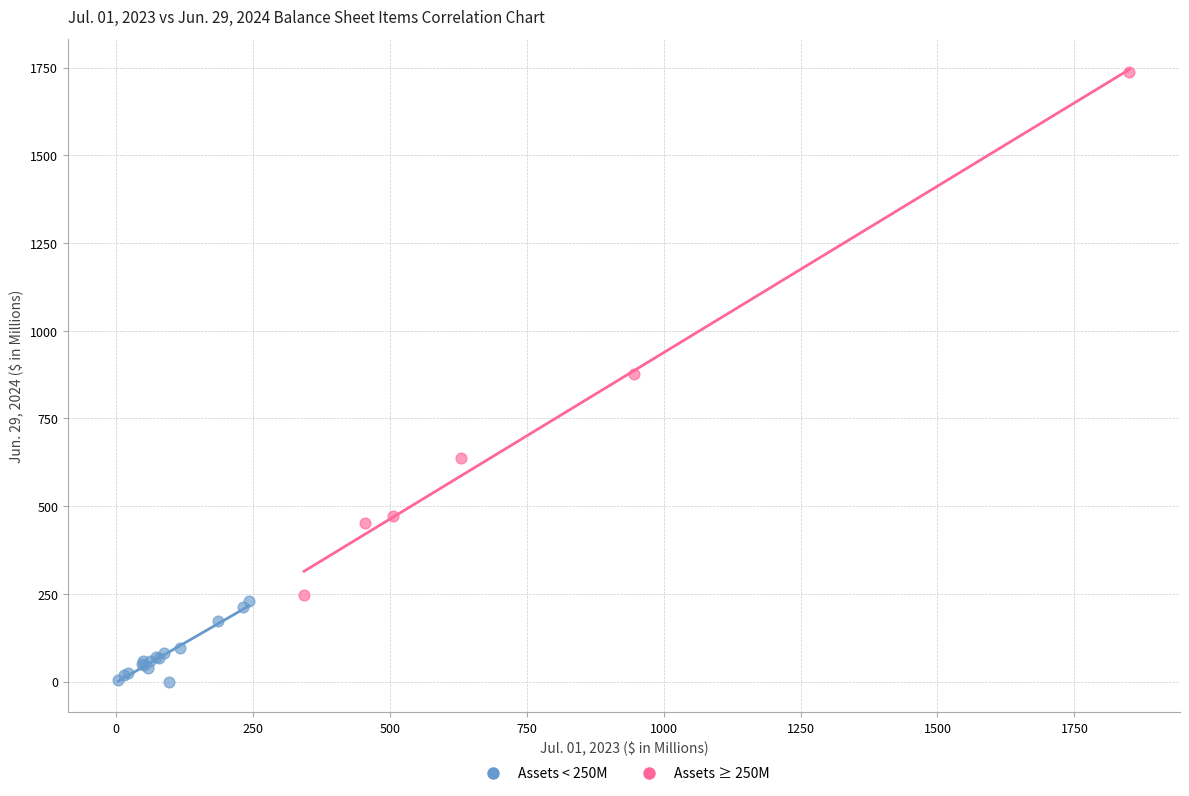

Which series reaches the minimum Y coordinate?

Assets < 250M